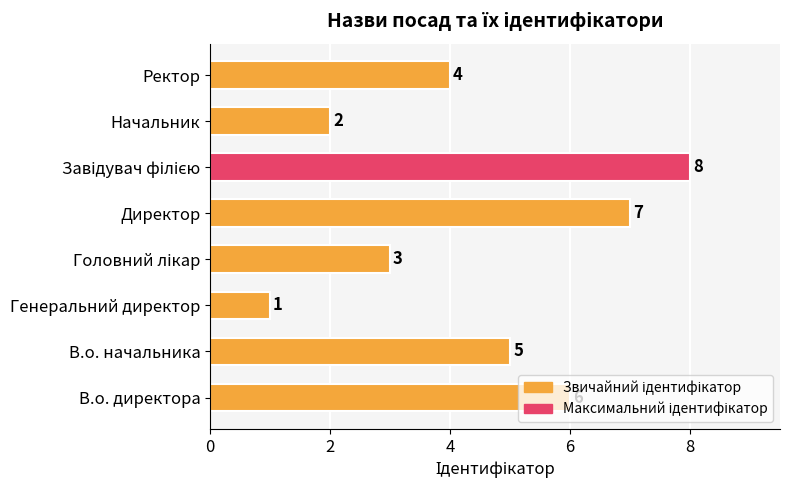

How many bars are there in total?

8